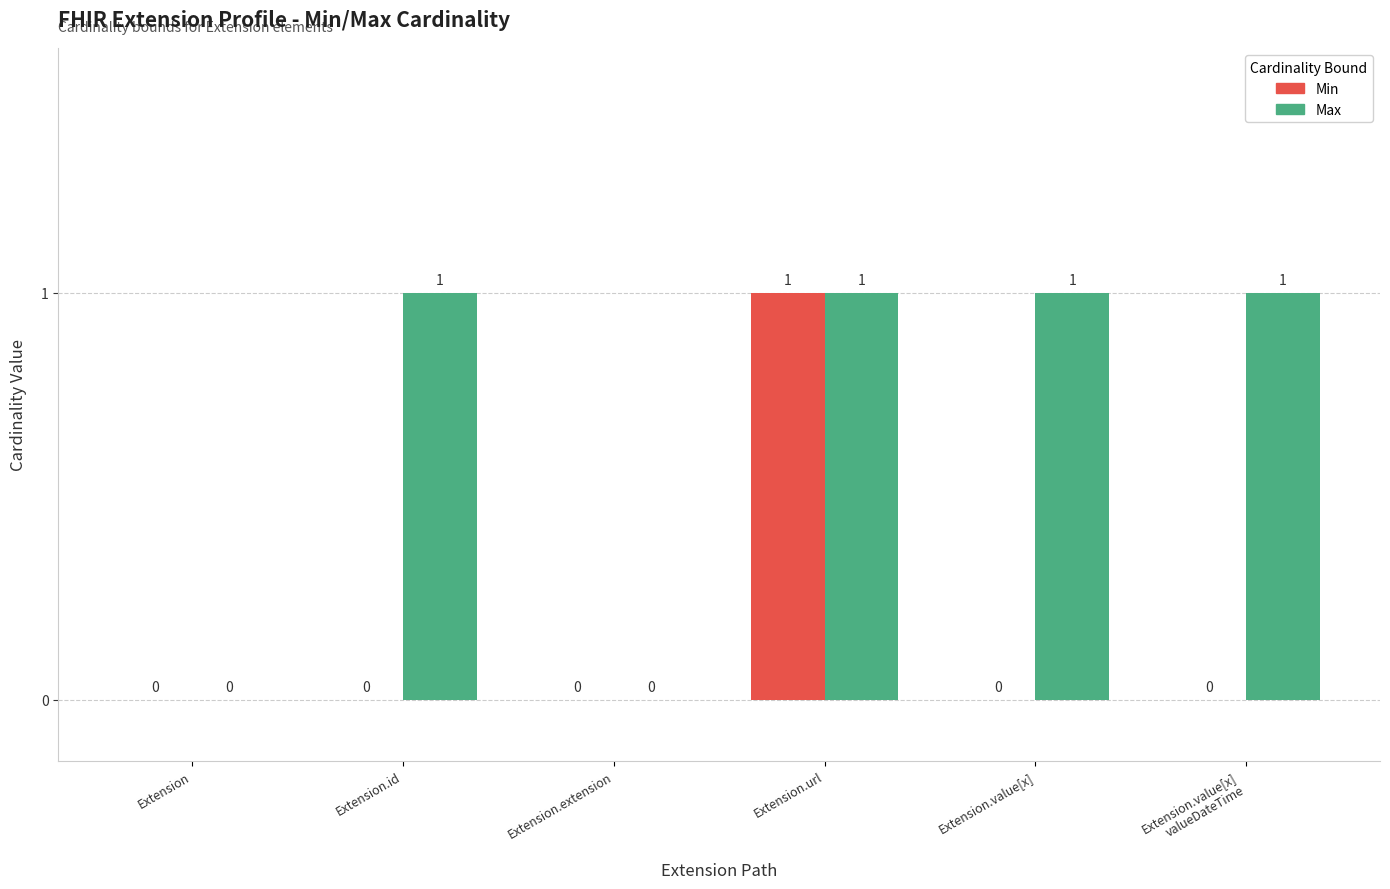

The Max series shows 0 at Extension.extension. True or false?

True